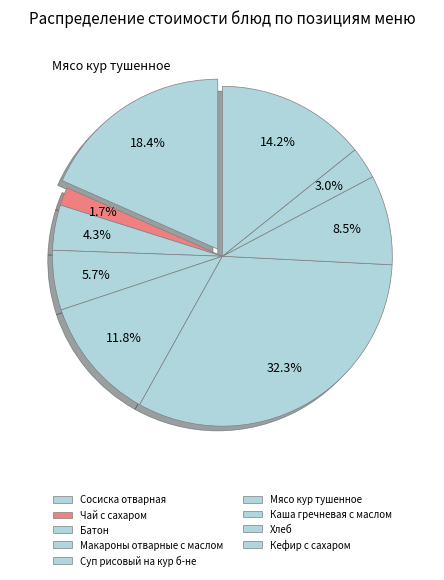

Which category has the biggest portion of the pie?

Мясо кур тушенное